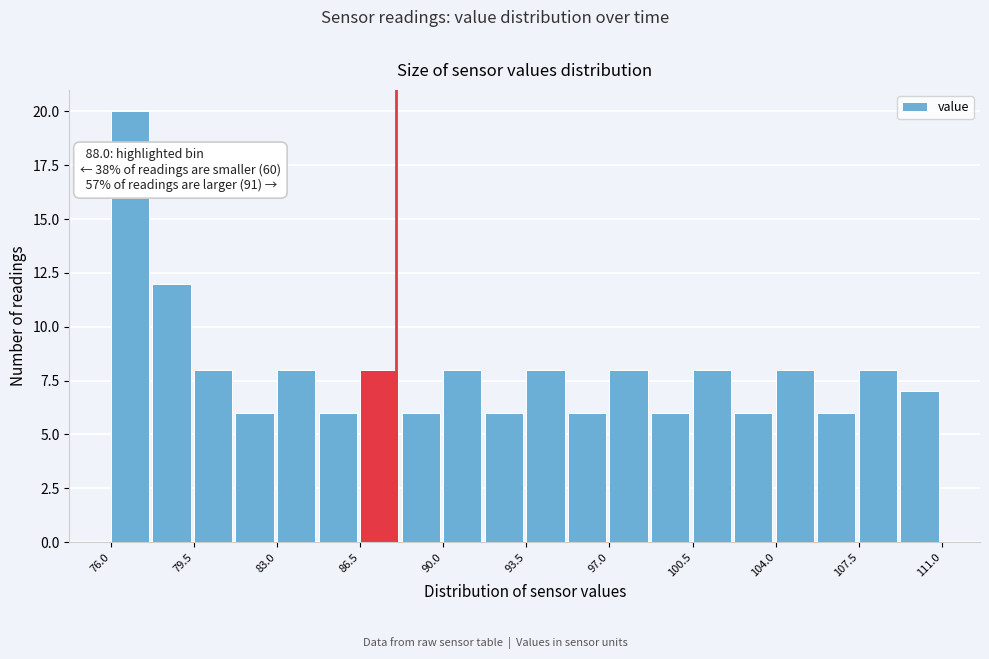

Read against the x-axis, roughly where is the centre of the tallest bar?

77.0